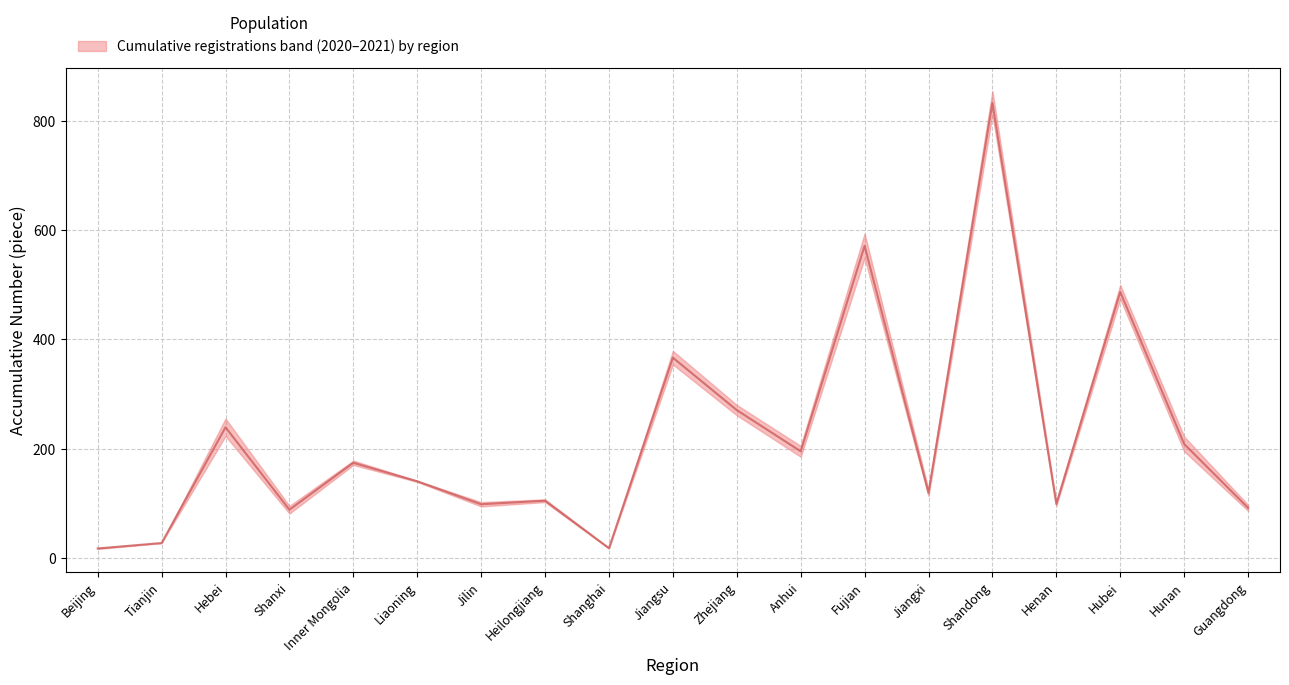

At which category does the data reach its first local valley?

Shanxi